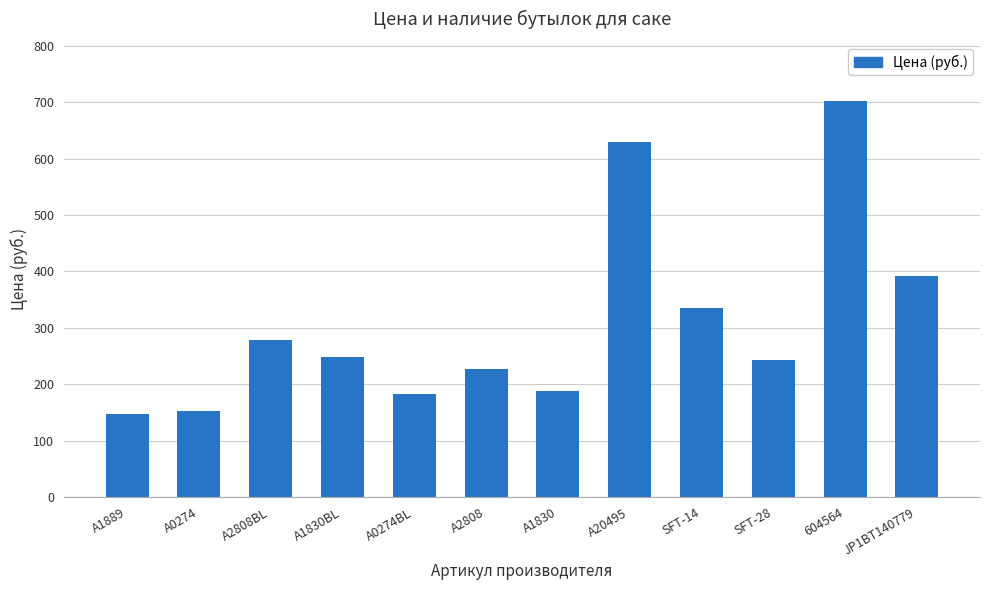

What is the change in value from A2808BL to JP1BT140779?

+114